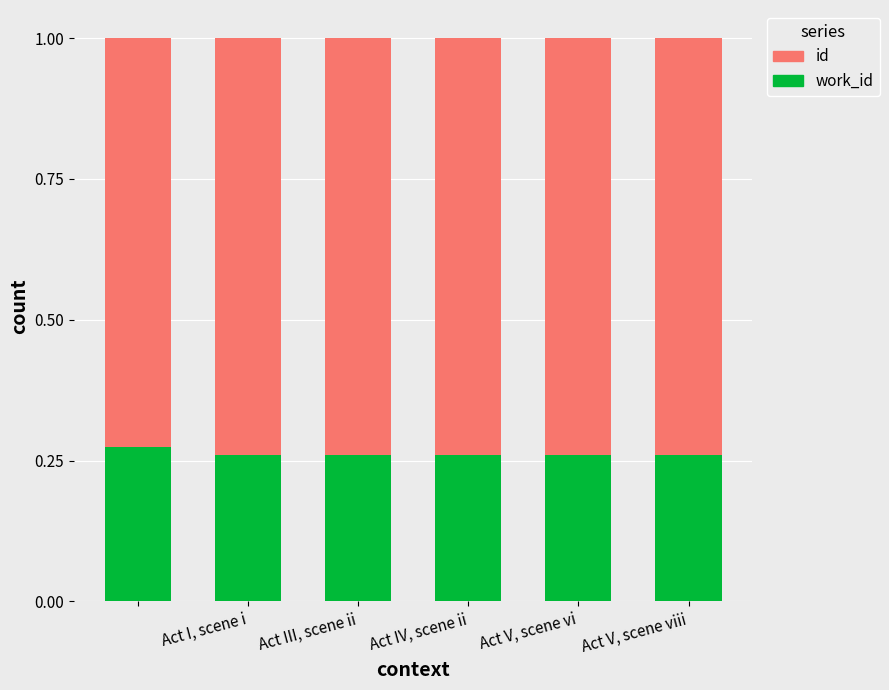

What are all the series names shown in the legend?

id, work_id